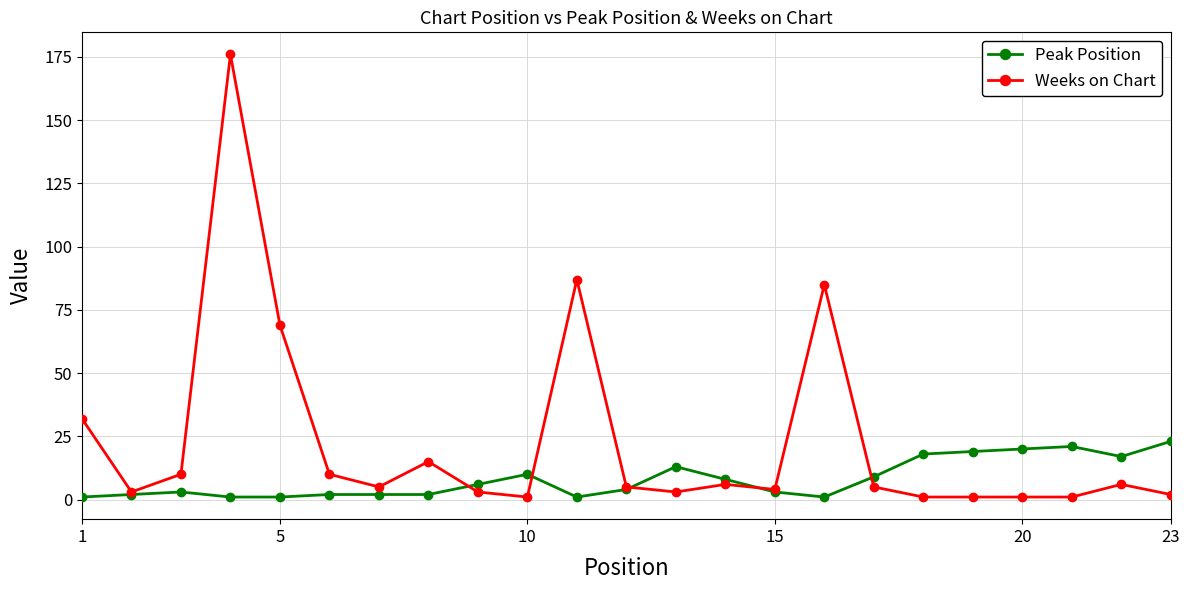

True or false: Weeks on Chart has more than 0 interior local peaks.

True